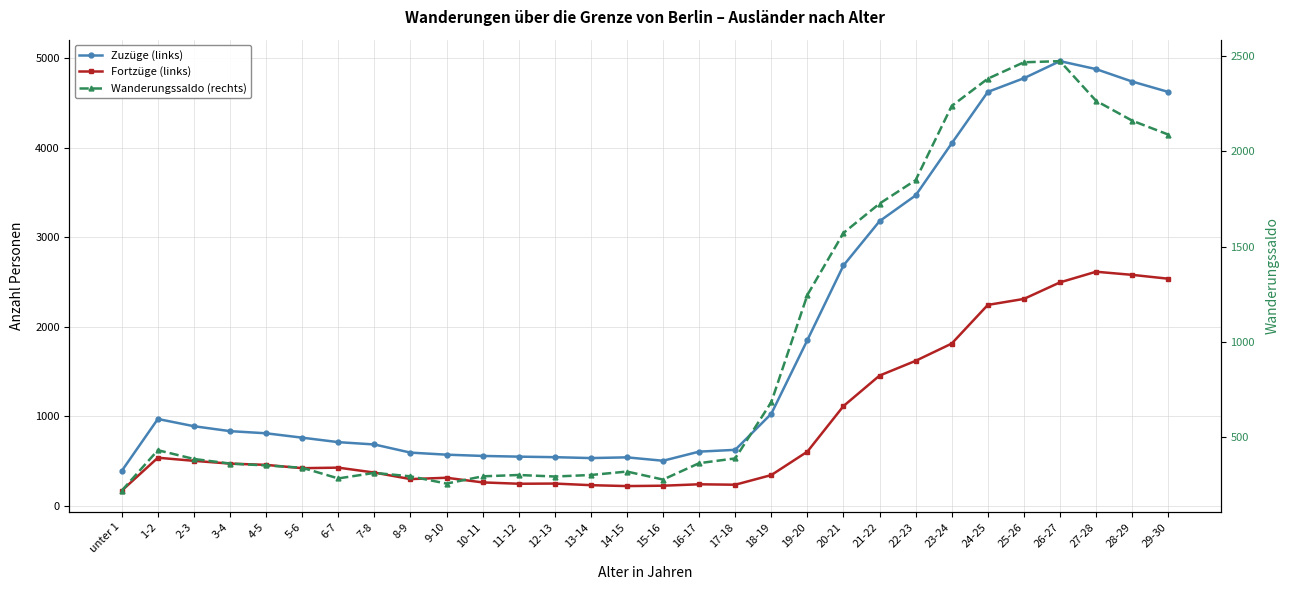

Reading left to right, what are all the values shown in this chart?

Zuzüge (links): 388	968	887	832	808	759	709	683	592	569	555	547	541	531	539	501	603	623	1026	1850	2684	3179	3467	4049	4624	4777	4968	4879	4740	4624
Fortzüge (links): 167	535	500	469	455	418	424	369	296	311	259	244	246	228	218	222	238	233	341	603	1112	1453	1618	1811	2243	2310	2495	2614	2579	2536
Wanderungssaldo (rechts): 221	433	387	363	353	341	285	314	296	258	296	303	295	303	321	279	365	390	685	1247	1572	1726	1849	2238	2381	2467	2473	2265	2161	2088